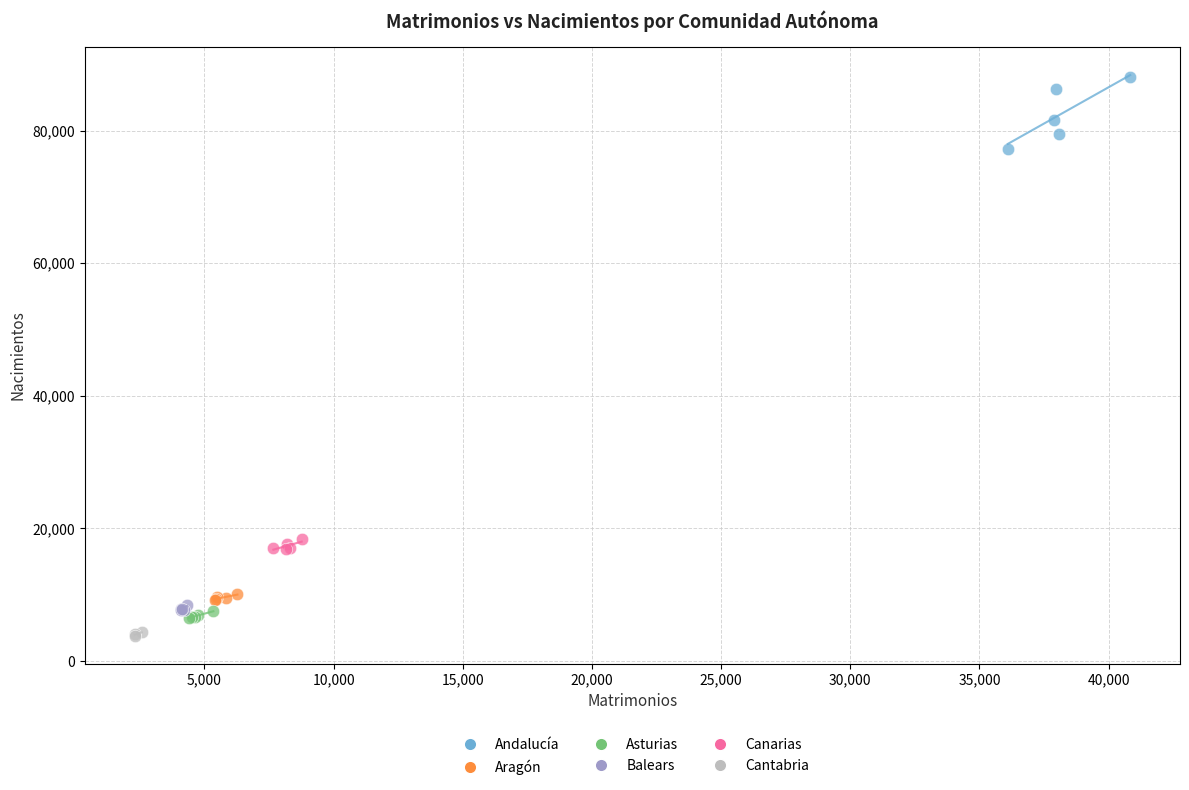

Which series contains the highest Y value?

Andalucía